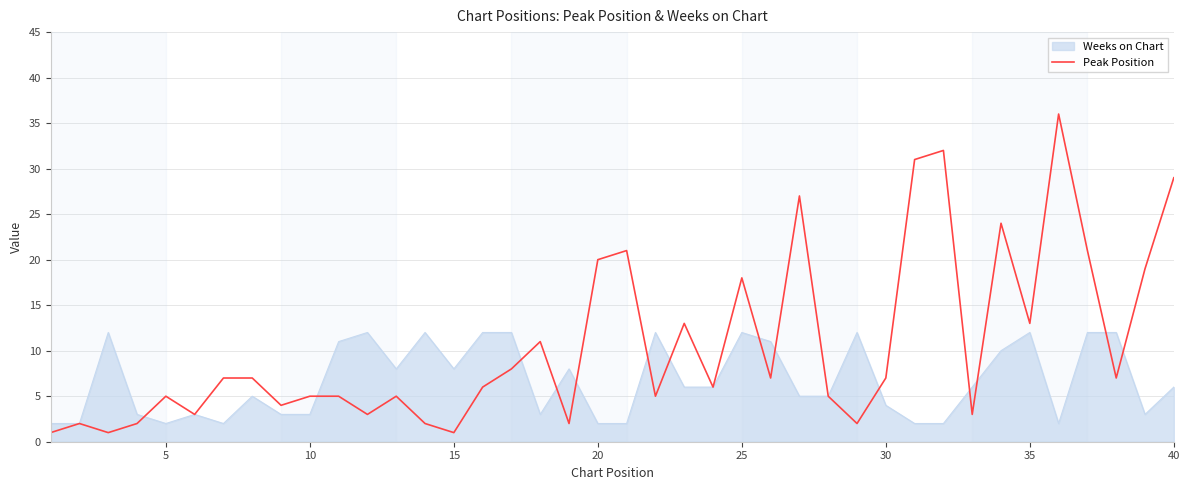

Does the chart have visible grid lines?

Yes